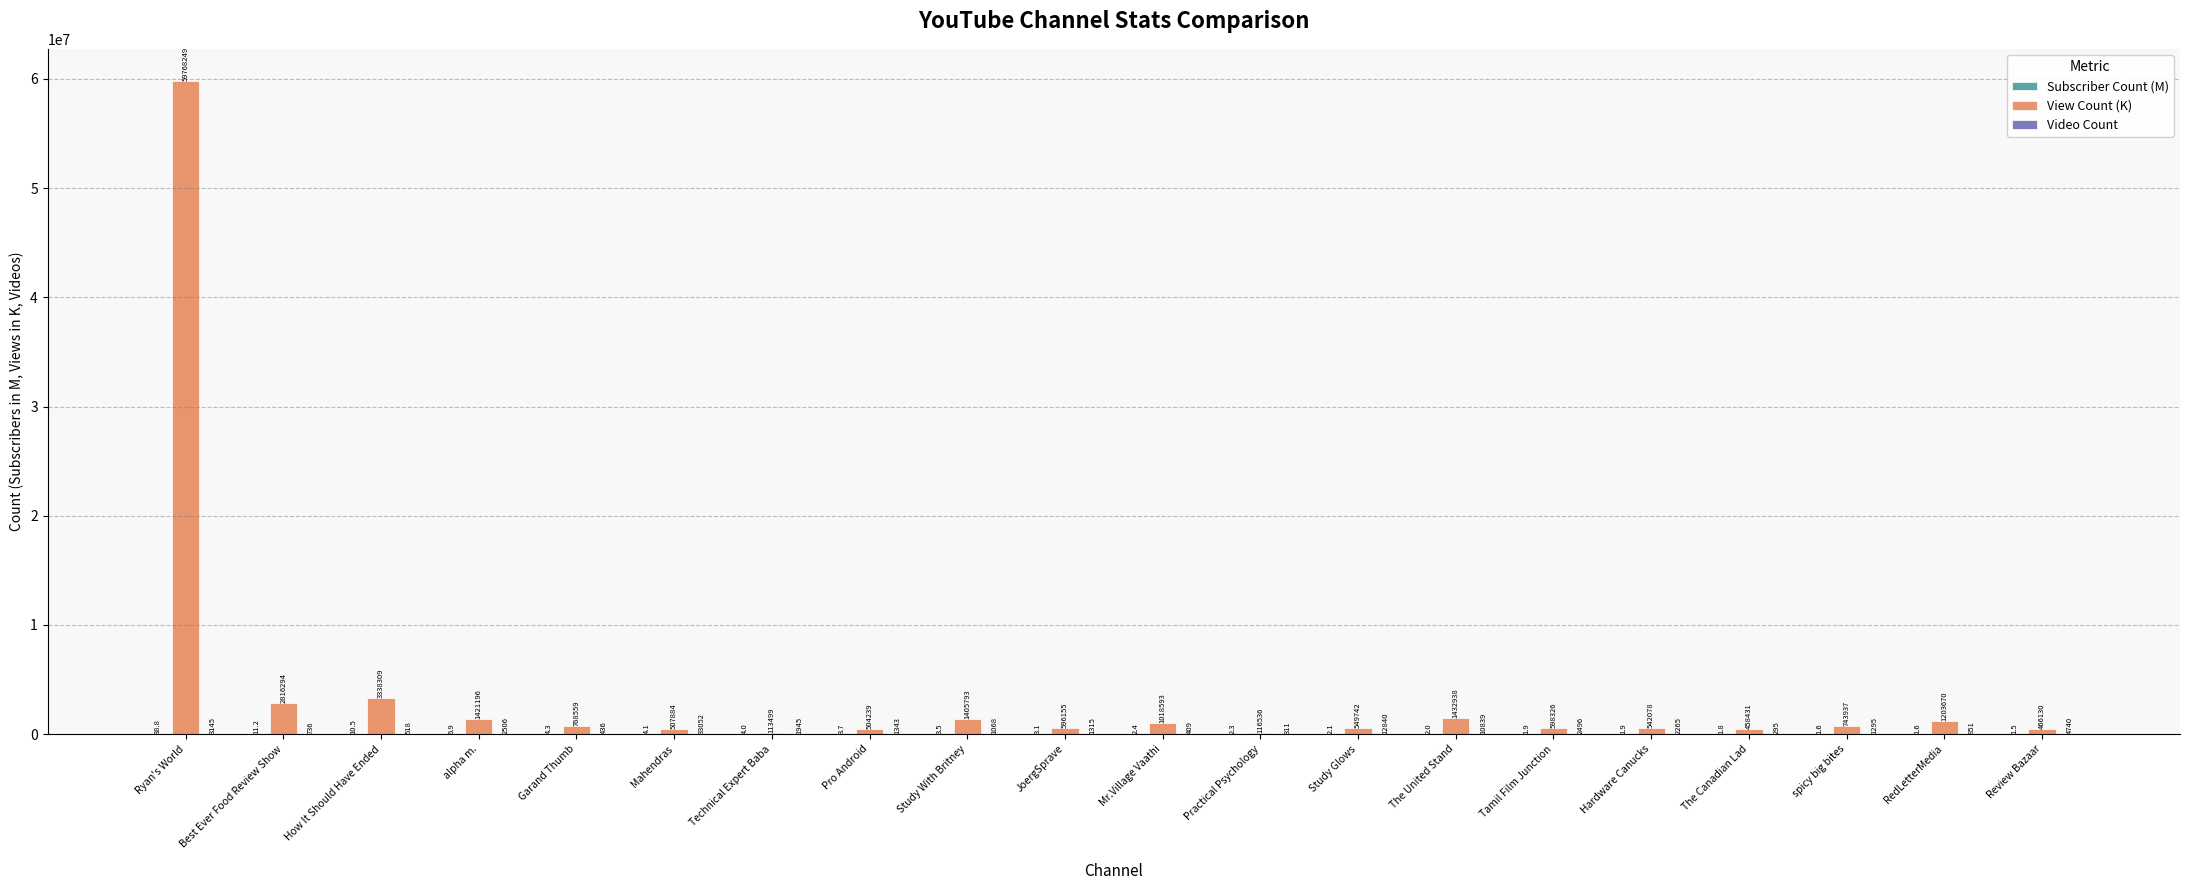

Where is View Count (K) nearest to the value 29940874?

How It Should Have Ended